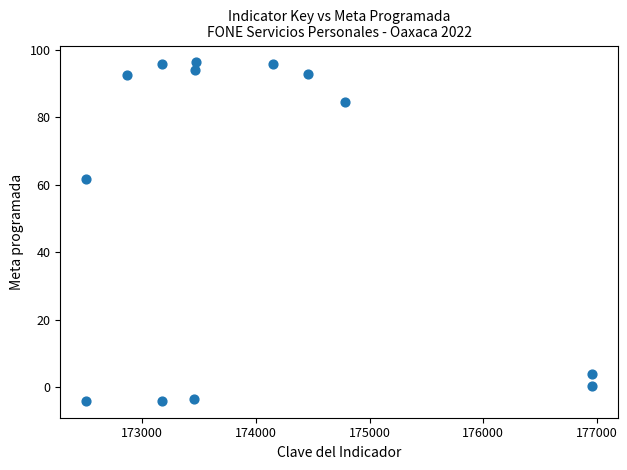

What Y value in the scatter plot is closest to 46?

61.6